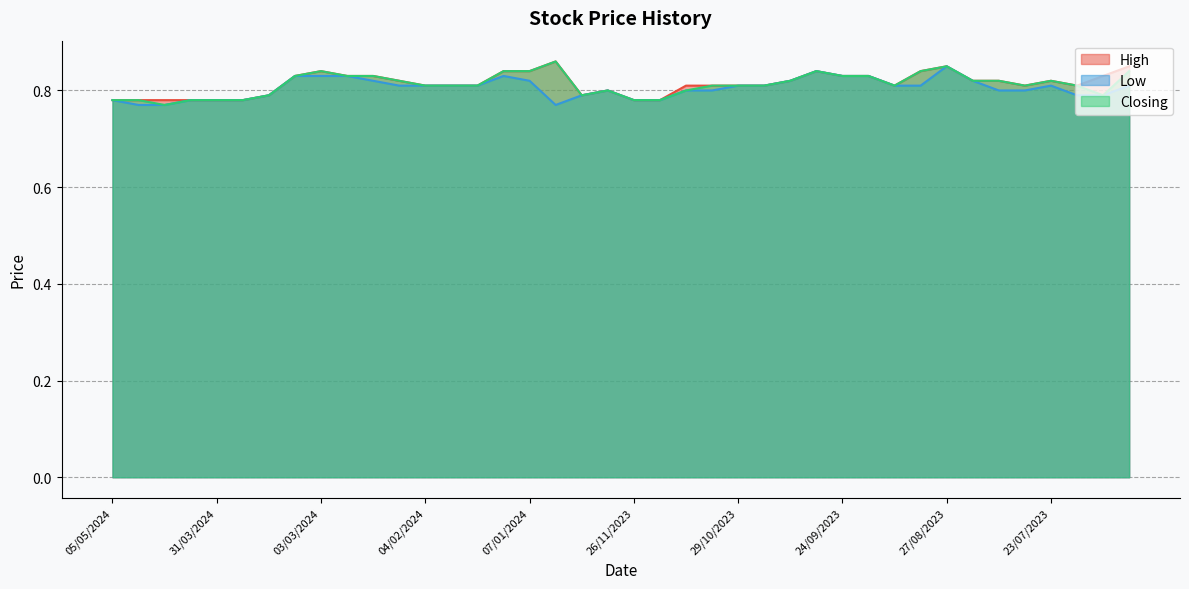

True or false: Low and Closing cross at least once.

False